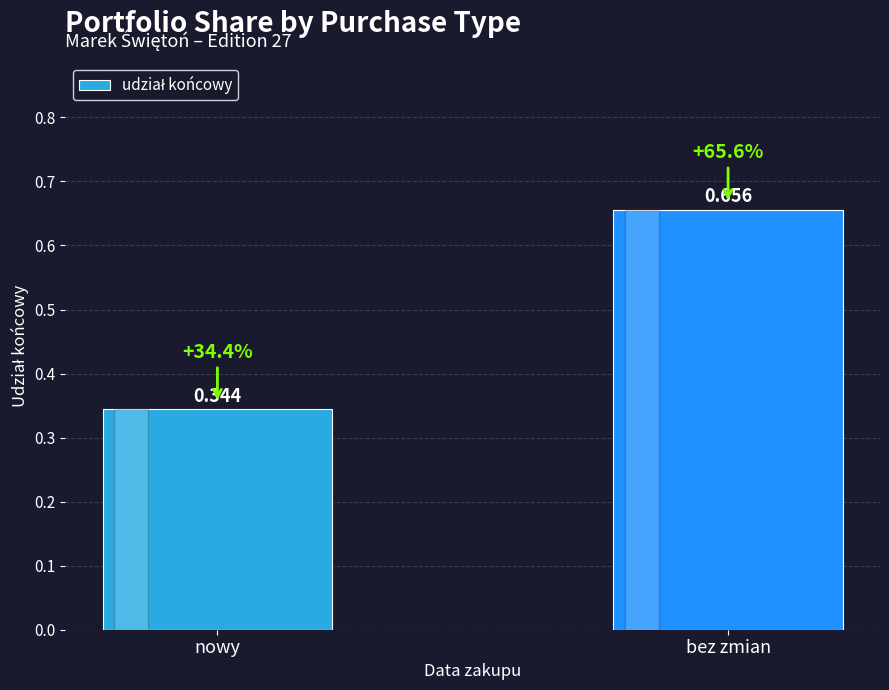

What is the label of the 1st bar from the left?

nowy